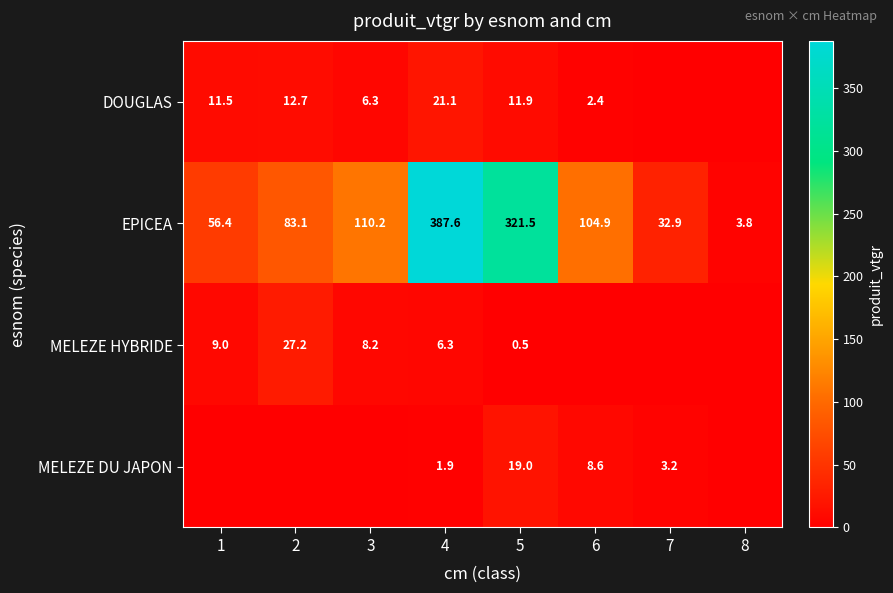

Is it true that EPICEA equals 321.5 at 5?

True